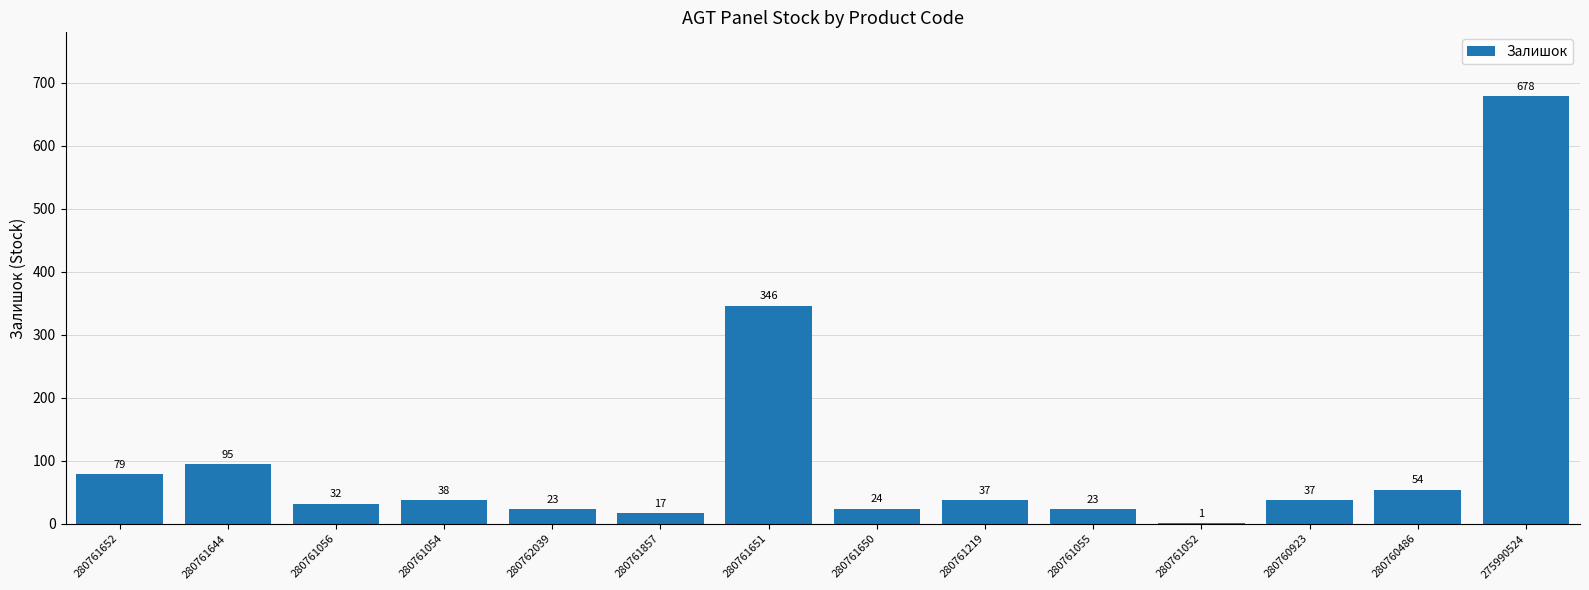

The chart shows a value of 23 at 280762039. True or false?

True